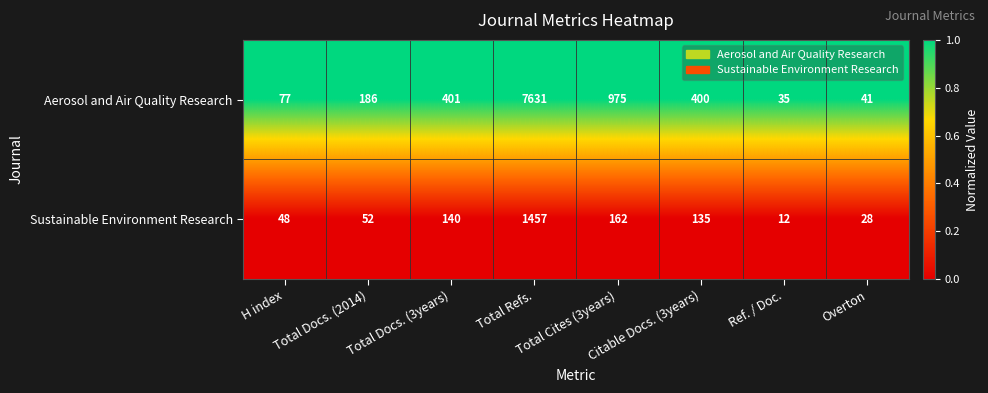

List the series in order of their peak value, highest first.

Aerosol and Air Quality Research, Sustainable Environment Research